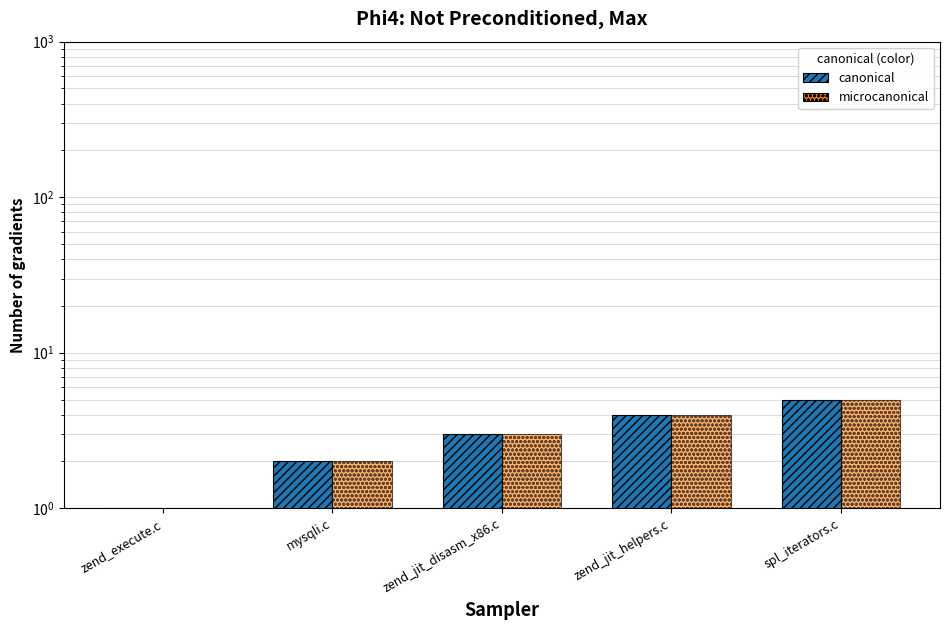

What is the minimum value shown in the chart?

1